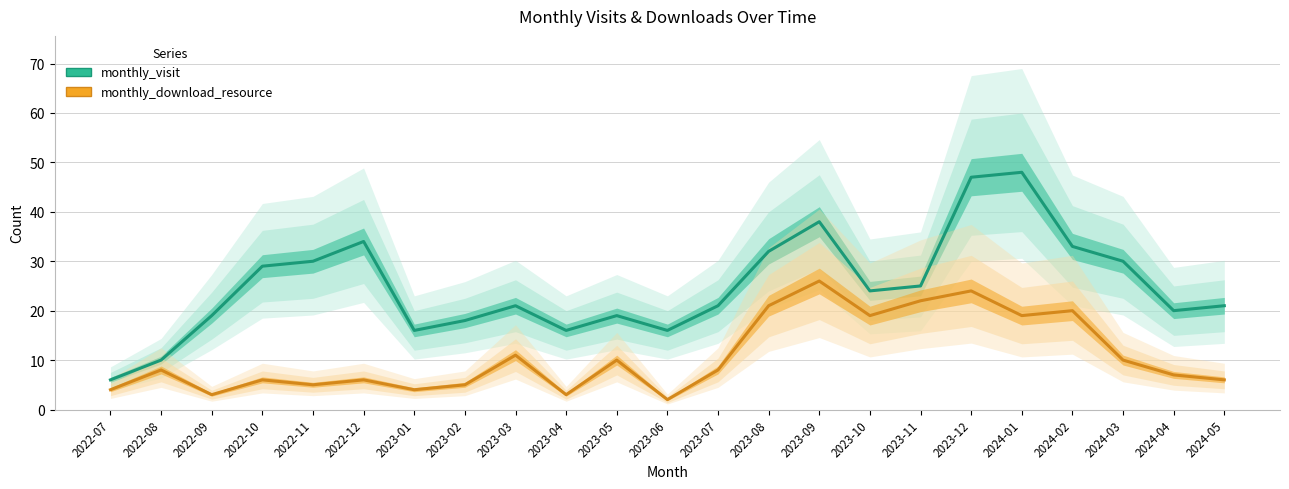

What is the minimum value for monthly_visit?

6